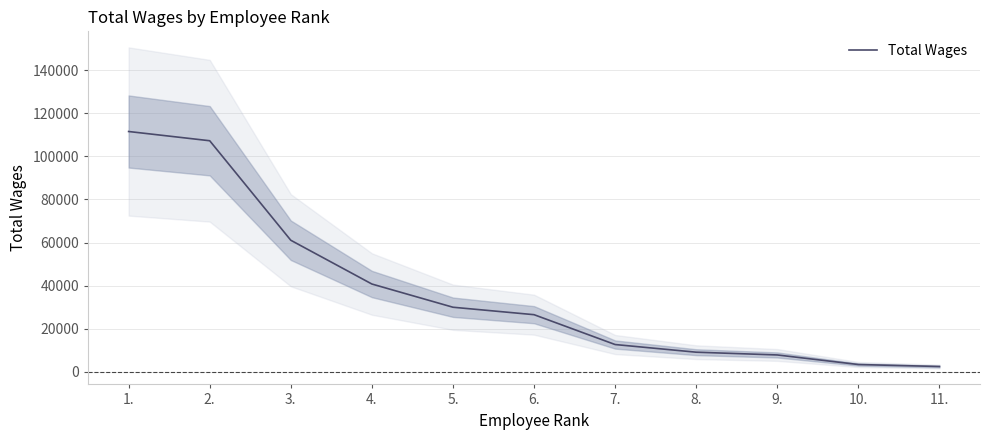

Approximately how many times larger is the value at 1. compared to 2.?

1.0